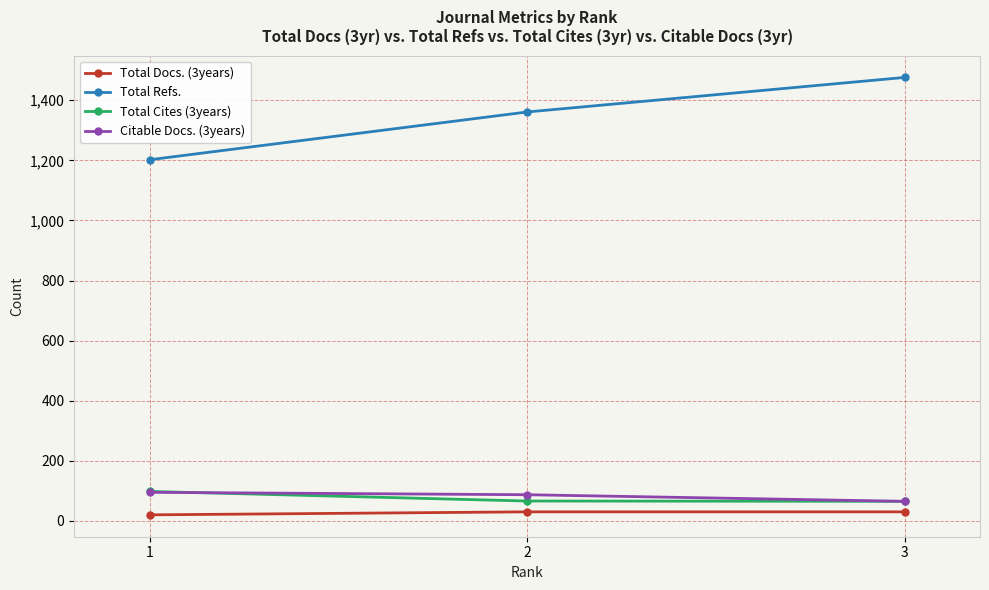

Is the value of Total Refs. at 3 greater than the value of Citable Docs. (3years) at 2?

Yes